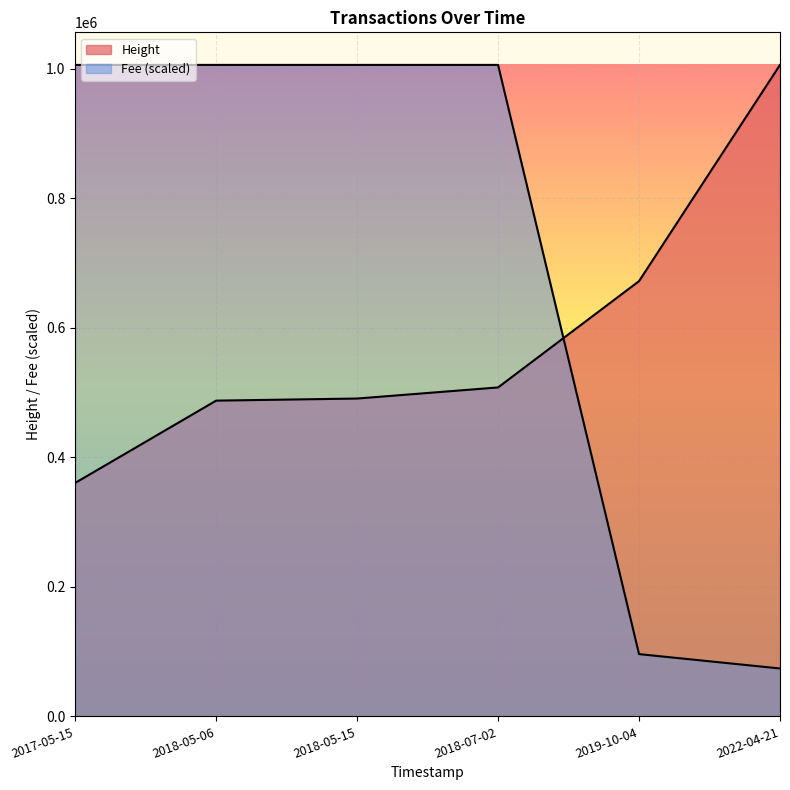

Is it true that Fee equals 73908.7 at 2022-04-21?

True